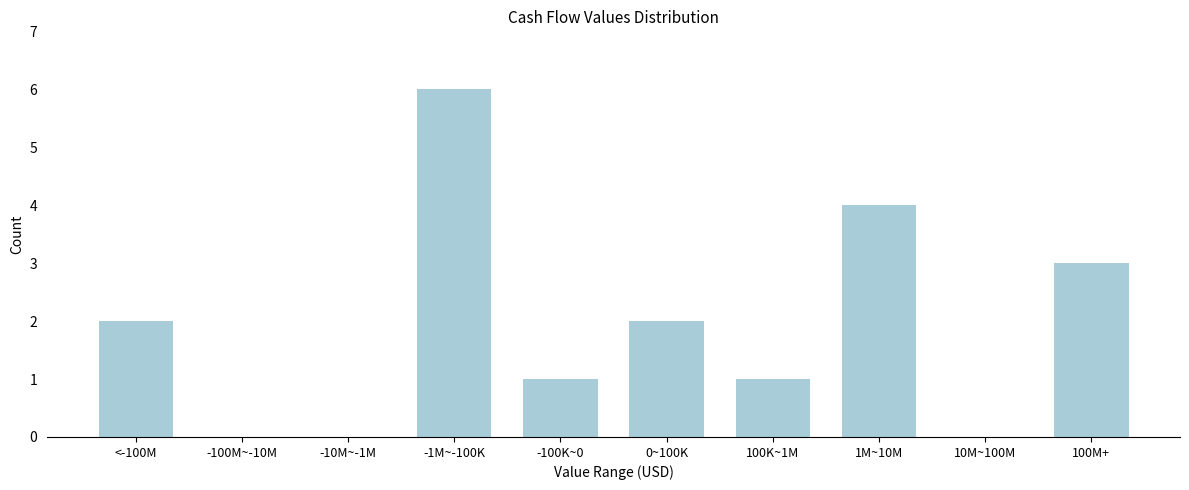

Reading left to right, what are all the values shown in this chart?

<-100M=2	-100M~-10M=0	-10M~-1M=0	-1M~-100K=6	-100K~0=1	0~100K=2	100K~1M=1	1M~10M=4	10M~100M=0	100M+=3